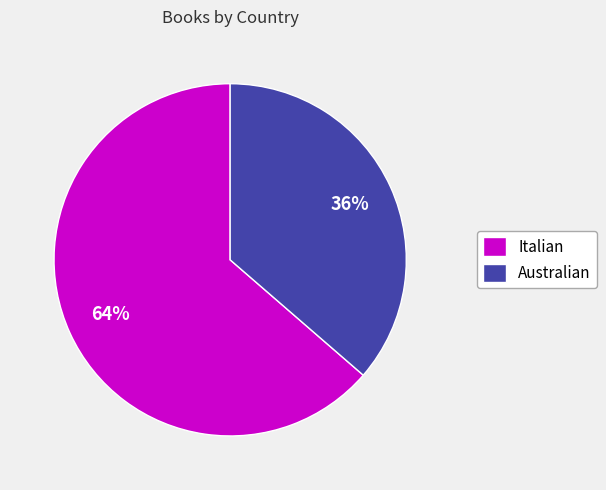

What is the largest slice in the pie chart?

Italian